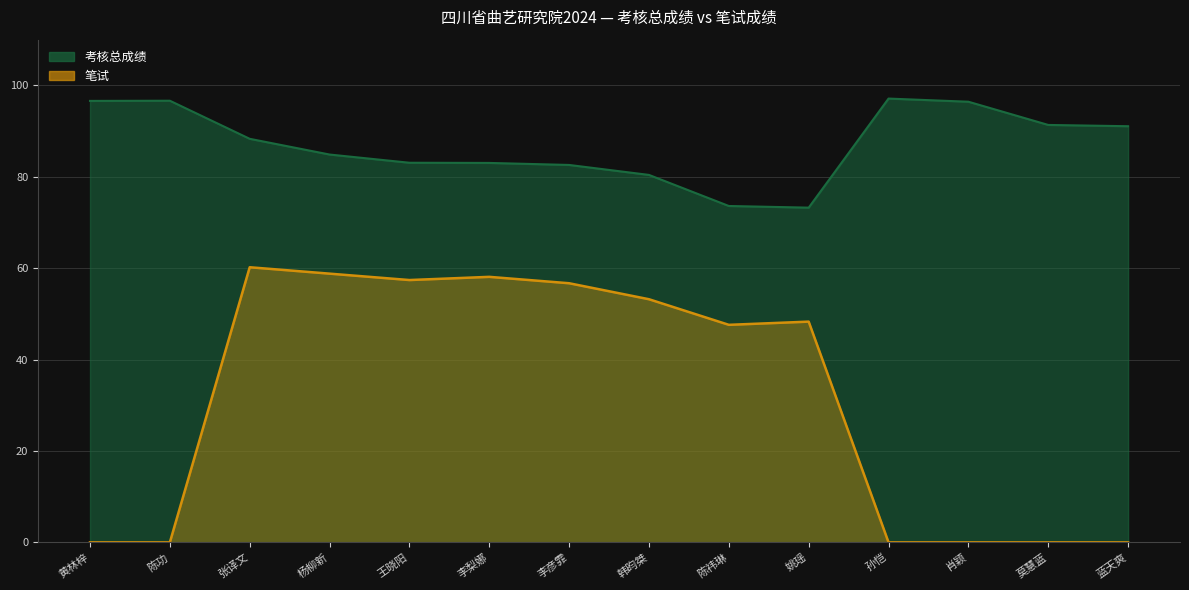

List the series in order of their peak value, lowest first.

笔试, 考核总成绩